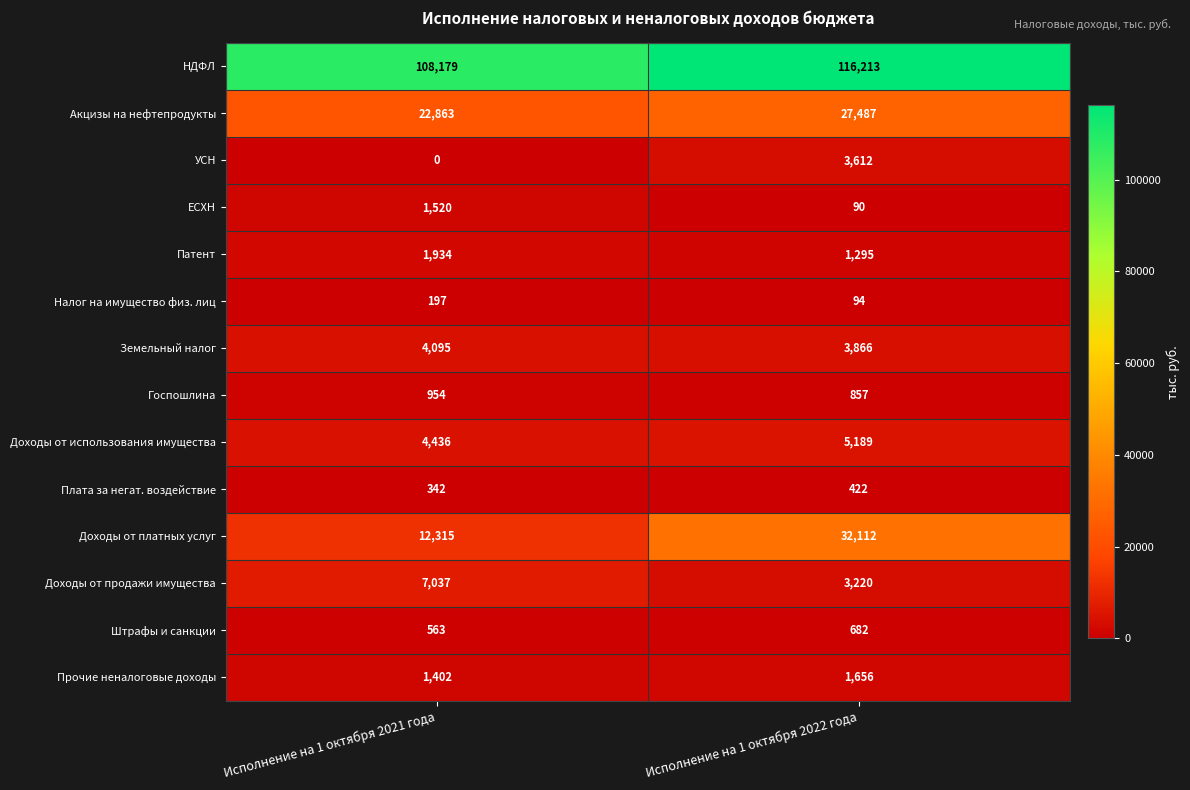

List the series in order of their peak value, highest first.

НДФЛ, Доходы от платных услуг, Акцизы на нефтепродукты, Доходы от продажи имущества, Доходы от использования имущества, Земельный налог, УСН, Патент, Прочие неналоговые доходы, ЕСХН, Госпошлина, Штрафы и санкции, Плата за негат. воздействие, Налог на имущество физ. лиц